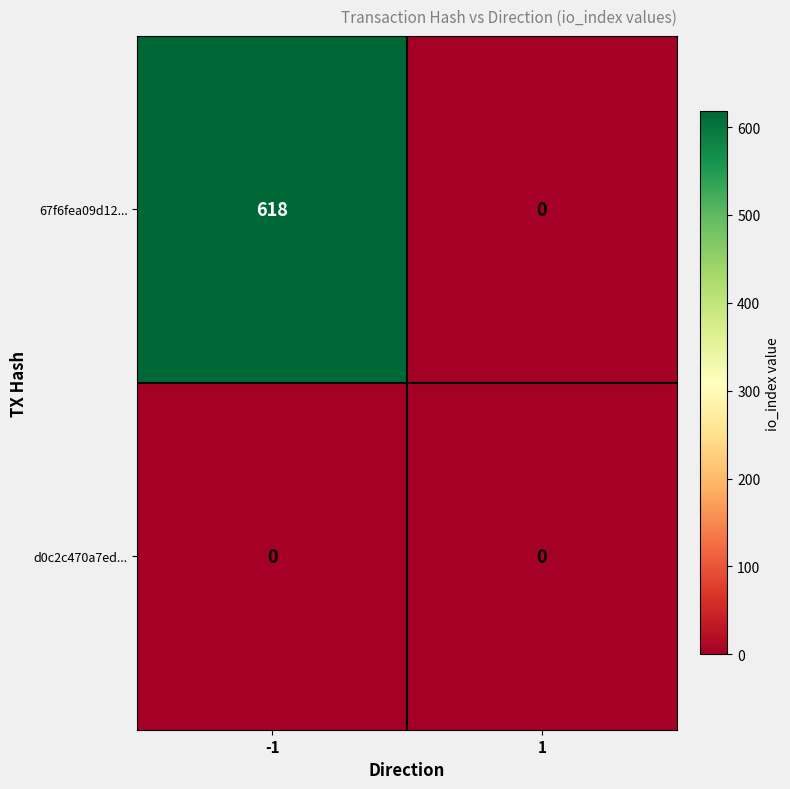

Reading left to right, what are all the values shown in this chart?

67f6fea09d12...: 618	0
d0c2c470a7ed...: 0	0